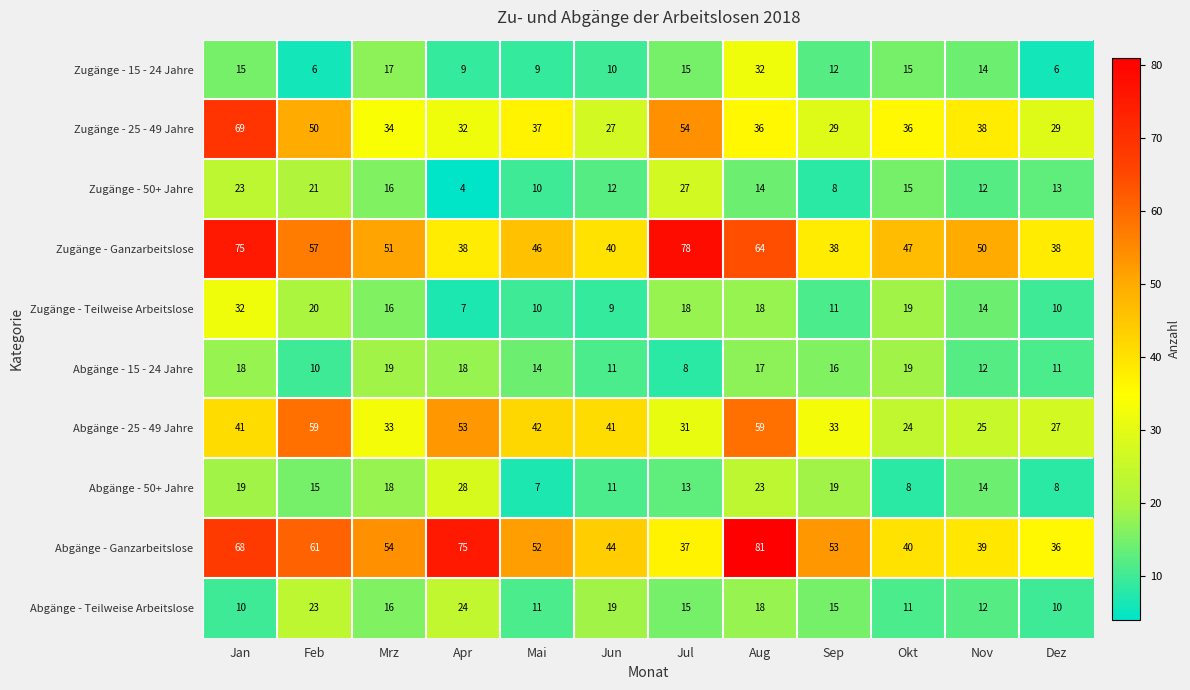

What is the difference between the highest and lowest values at Okt?

39